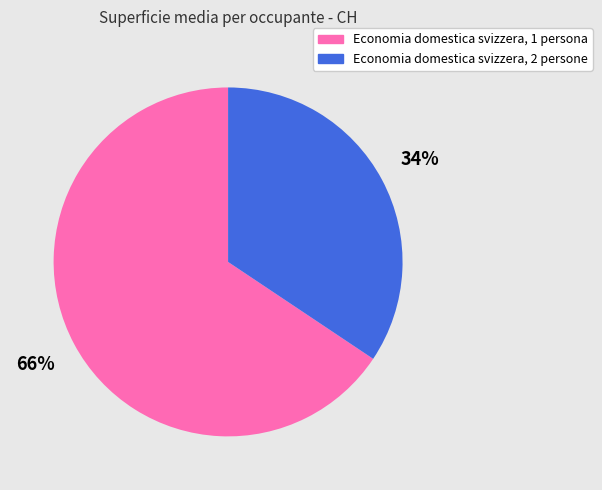

Which category has the smallest portion of the pie?

Economia domestica svizzera, 2 persone